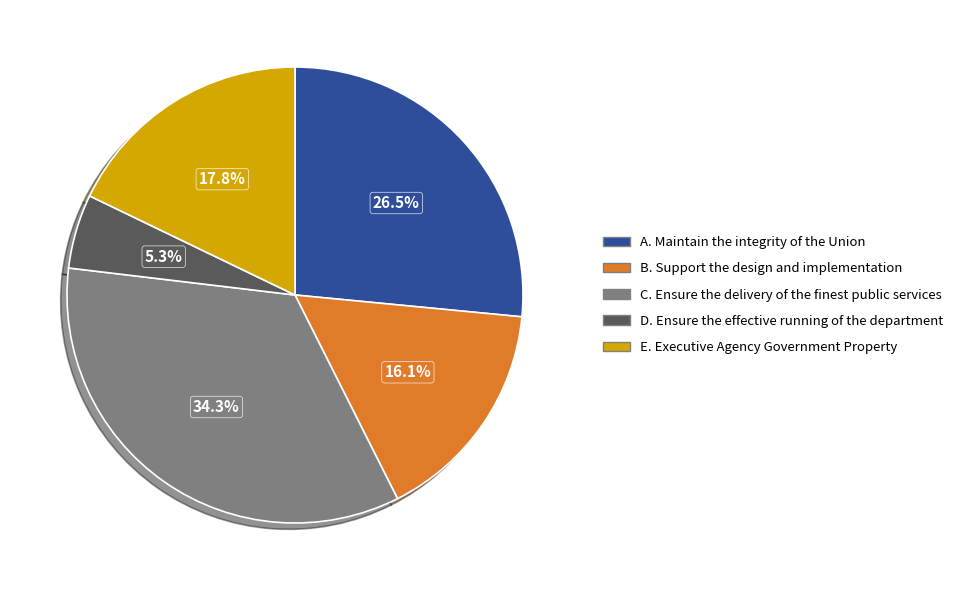

Which has a higher value, B. Support the design and implementation or D. Ensure the effective running of the department?

B. Support the design and implementation